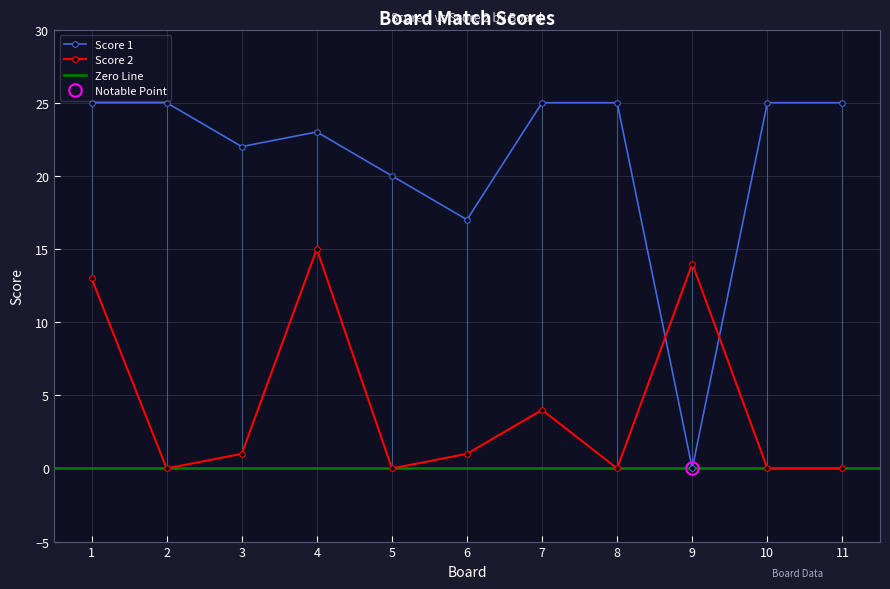

List the series in order of their overall mean, lowest first.

Score 2, Score 1